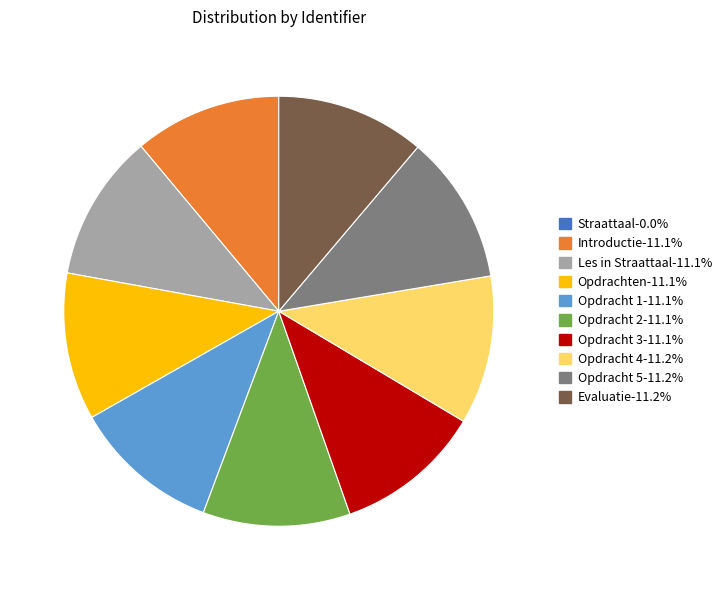

What is the ratio of the value at Opdracht 2-11.1% to the value at Opdracht 4-11.2%?

1.0